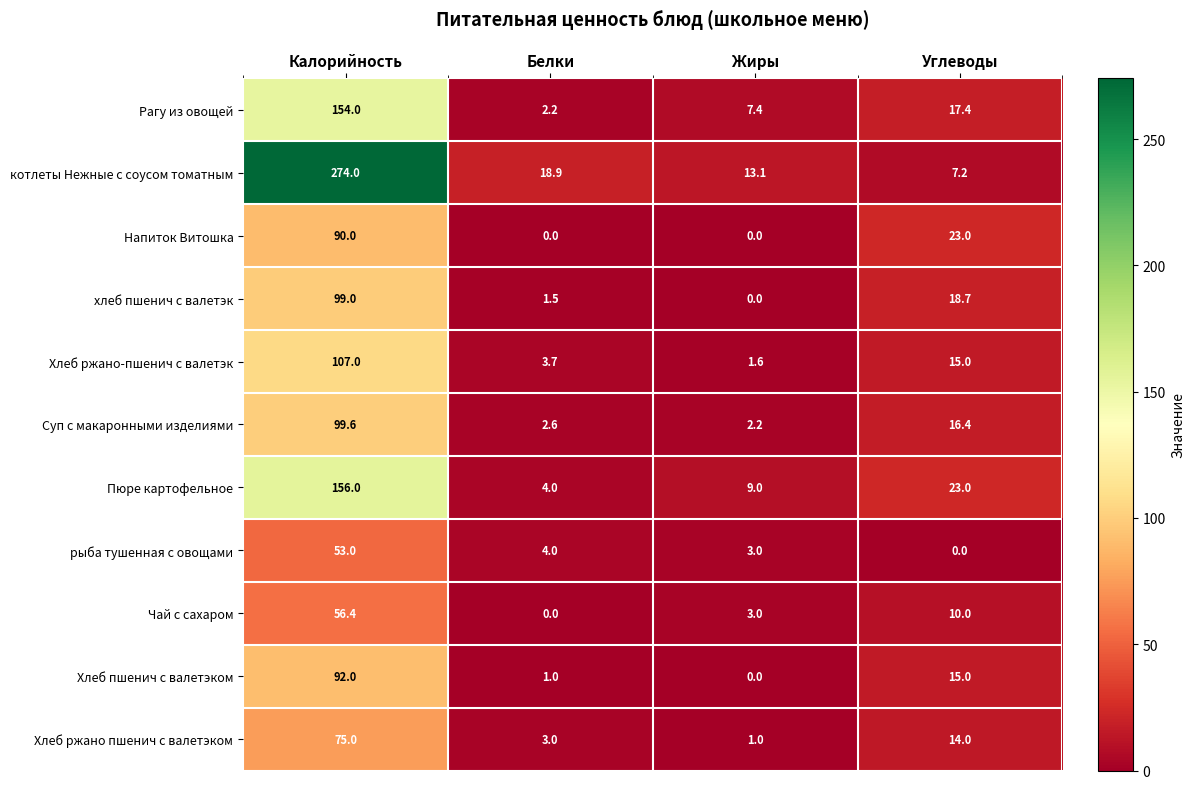

True or false: Хлеб пшенич с валетэком has a value of -55.3 at Жиры.

False